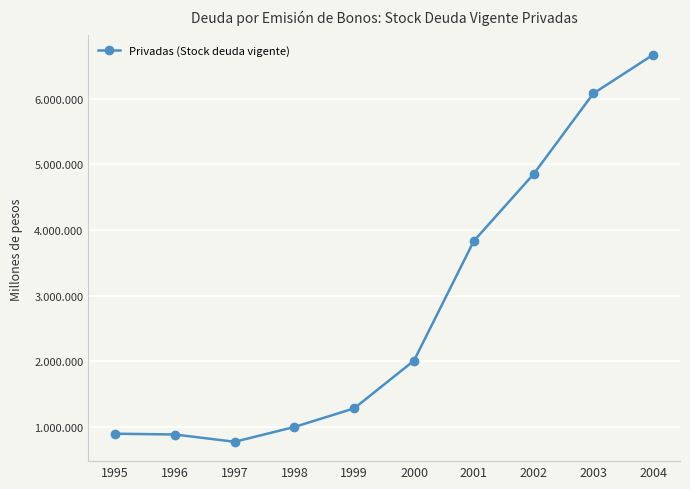

Is this an area chart (filled region under the line)?

No